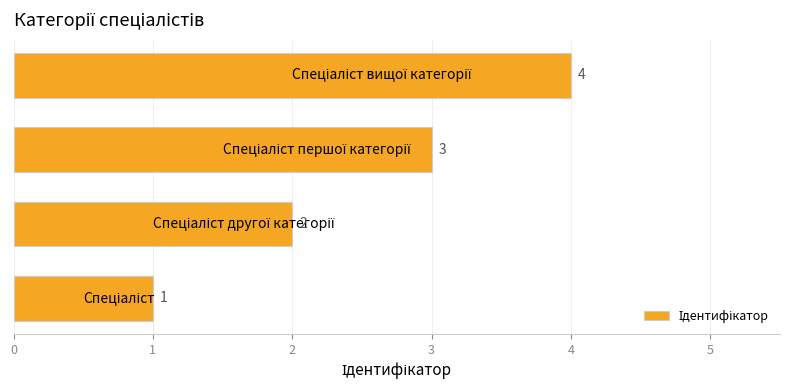

What is the difference between the maximum and minimum values?

3